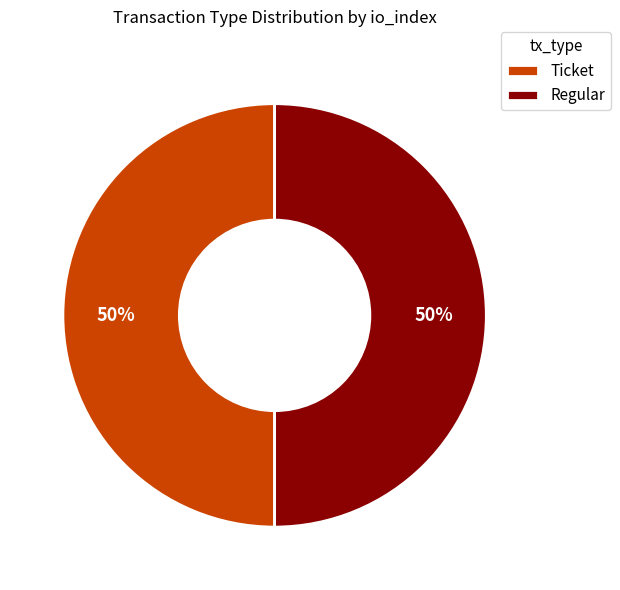

Combined, do Regular and Ticket account for over 50%?

Yes